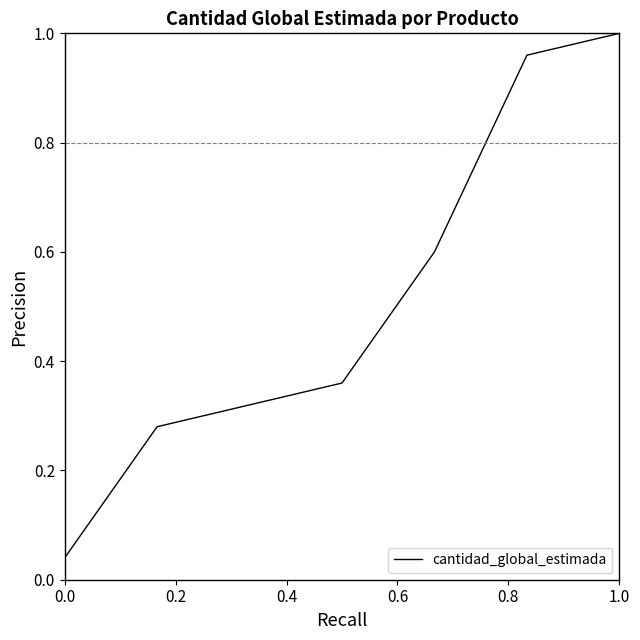

What is the sum of all values?

3.6